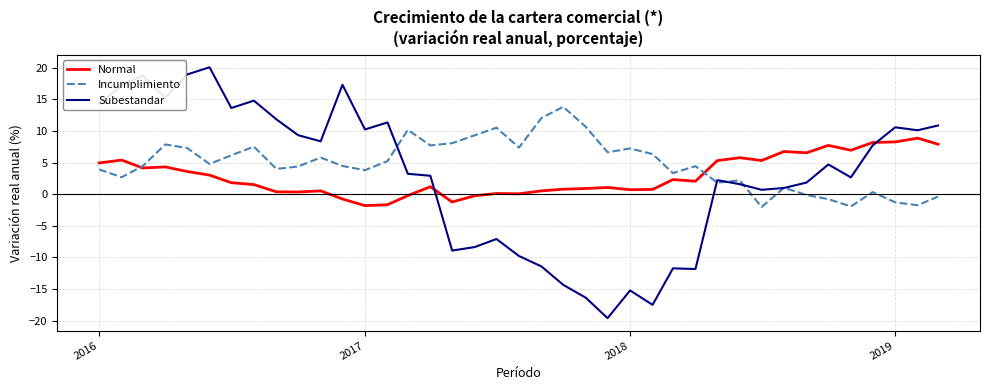

What is the lowest value of the Subestandar series?

-19.6